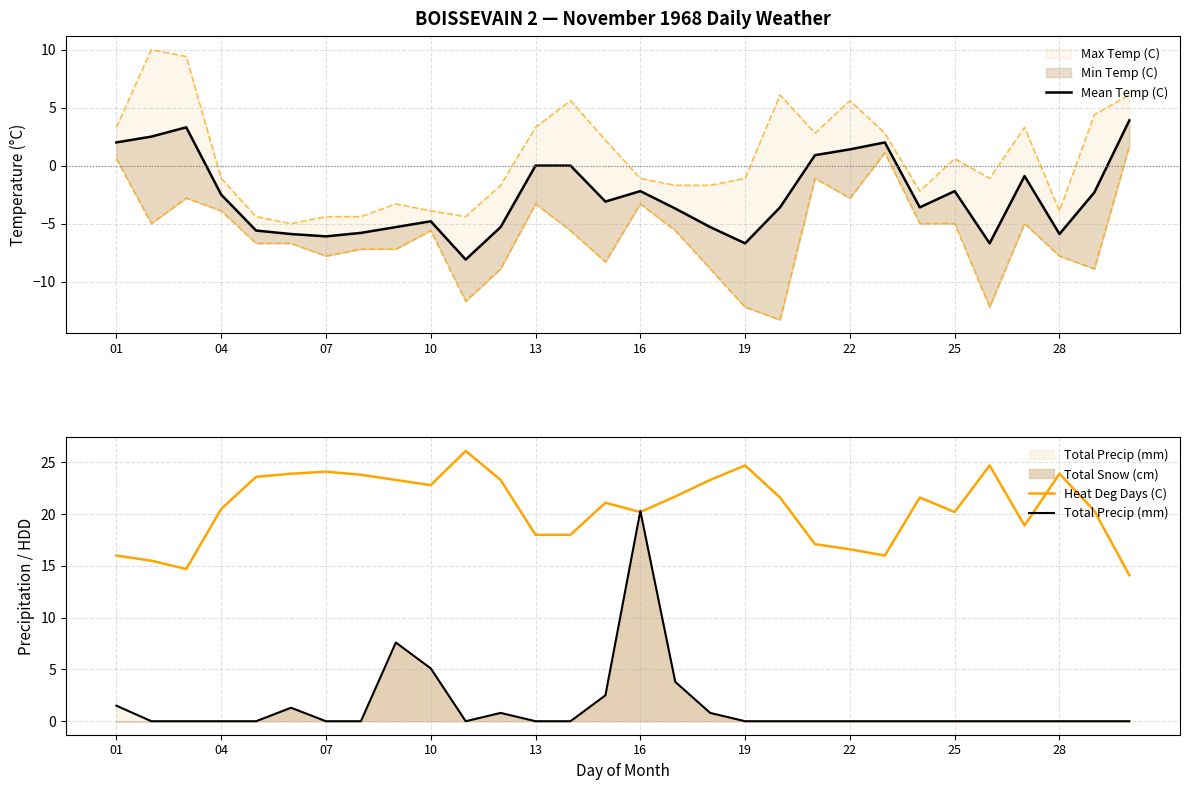

At which label does Total Precip (mm) reach its peak?

16